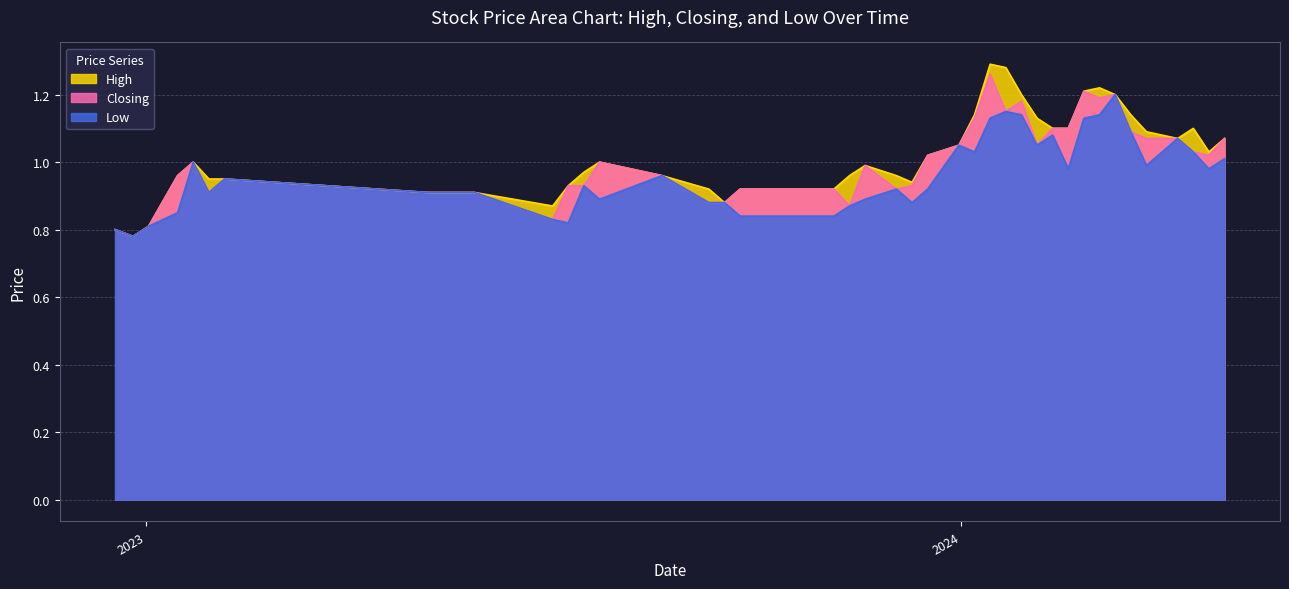

What is the lowest value of the Low series?

0.8